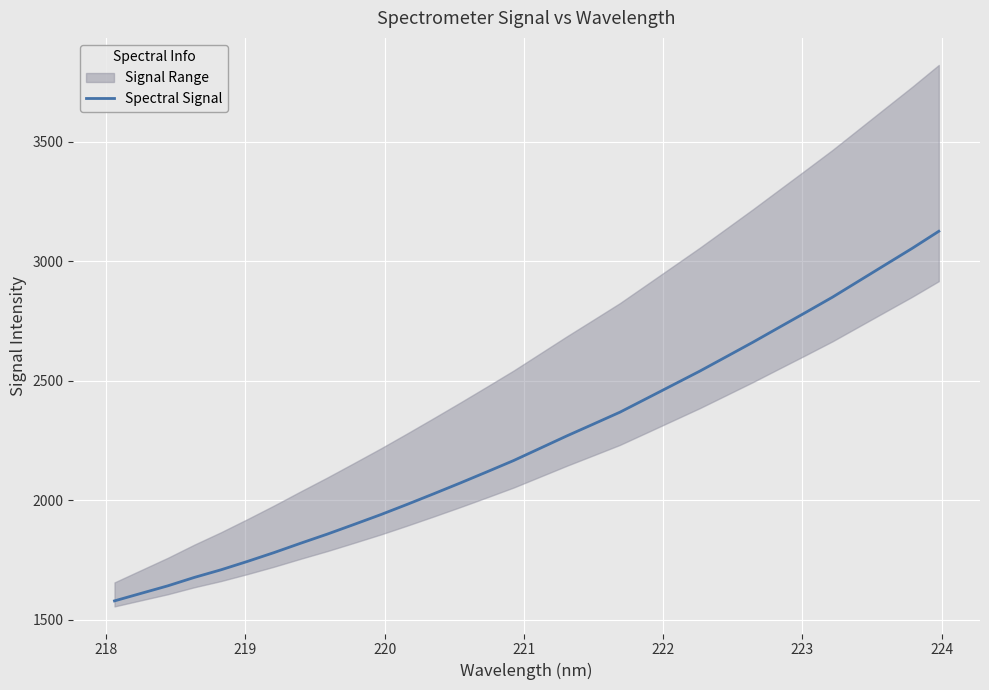

What is the minimum value for Spectral Signal?

1579.3